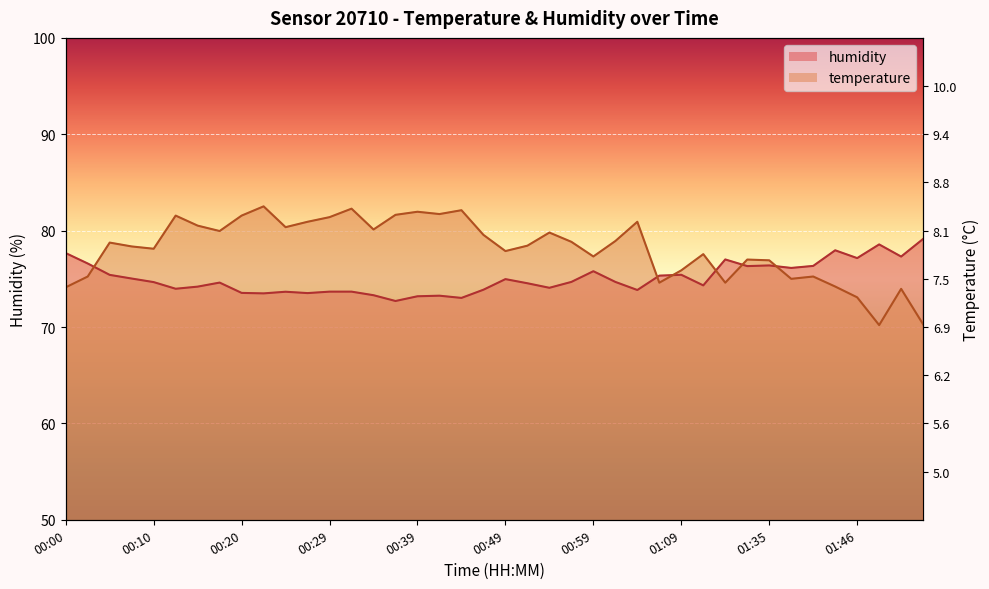

Is it true that temperature equals 80.5 at 00:15?

True